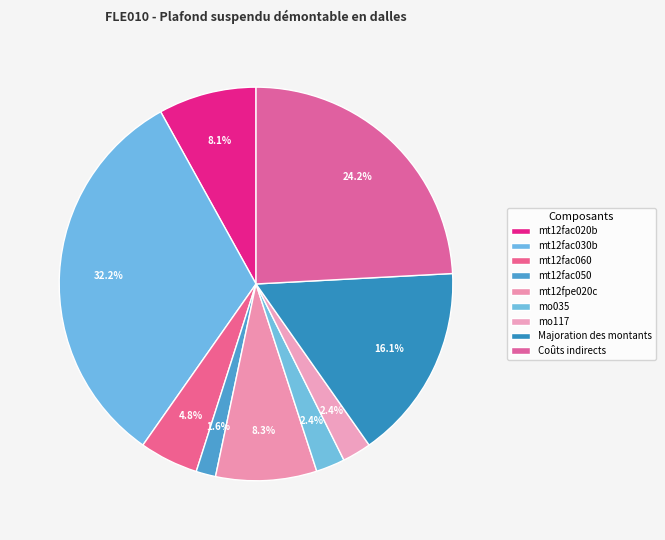

Does mt12fac020b account for over 50% of the chart?

No